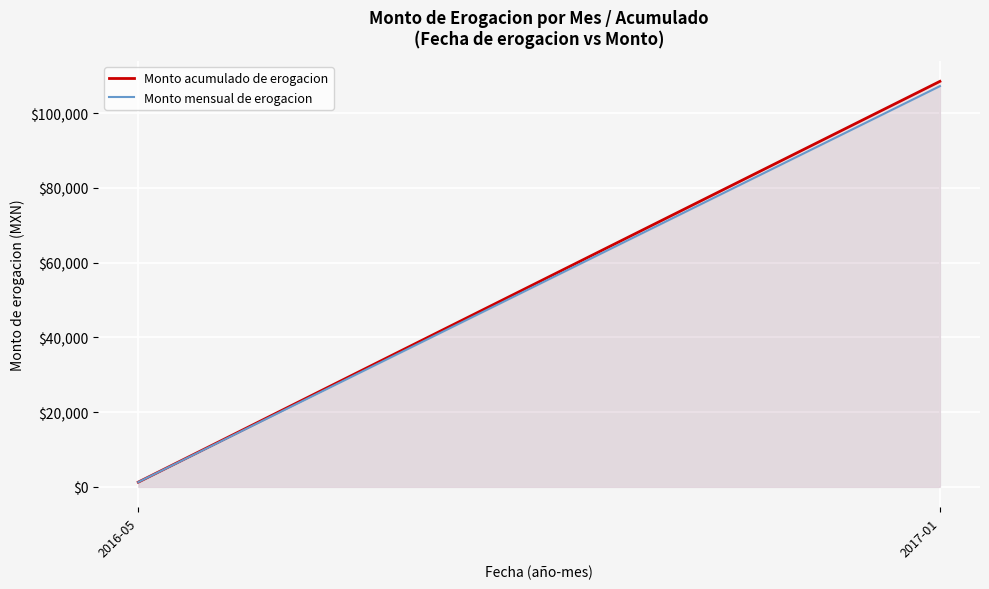

What is the label of the 1st point from the left?

2016-05